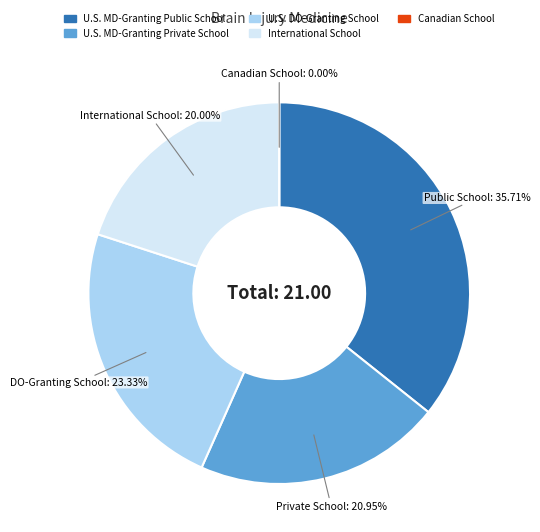

What is the smallest slice in the pie chart?

Canadian School